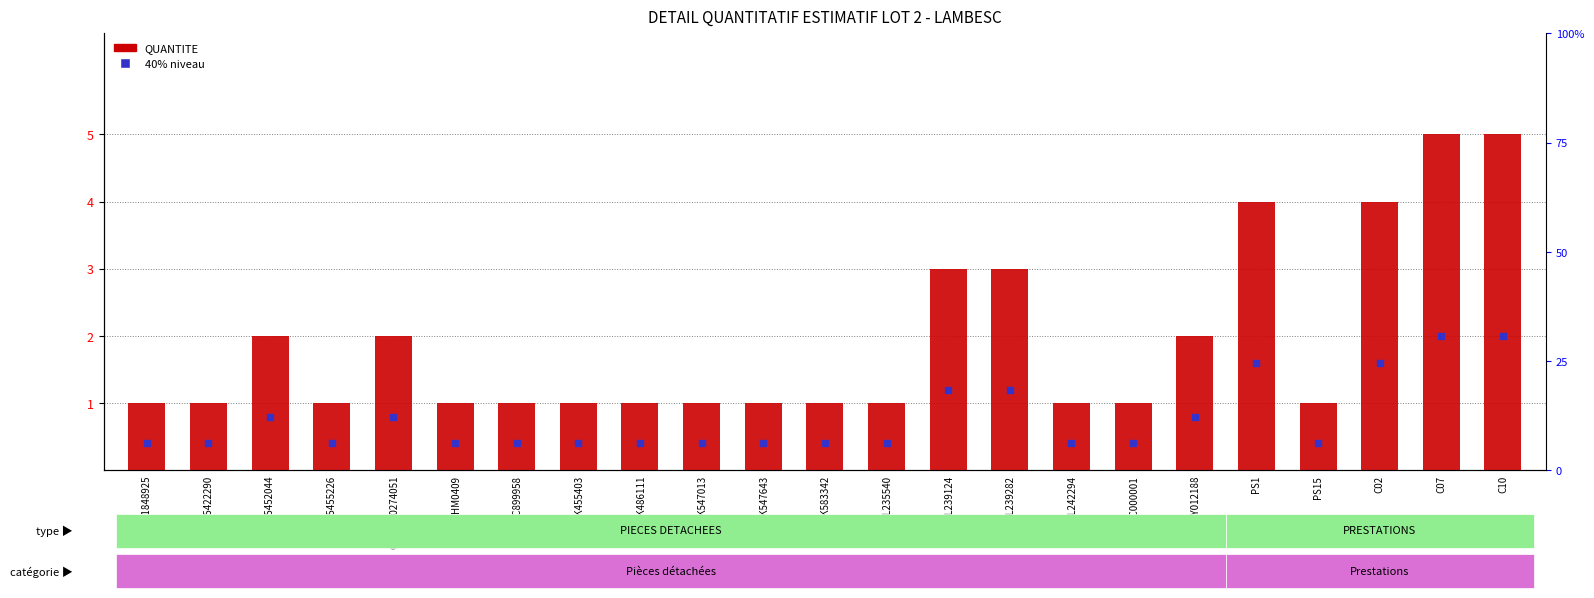

Which series reaches the maximum Y coordinate?

QUANTITE